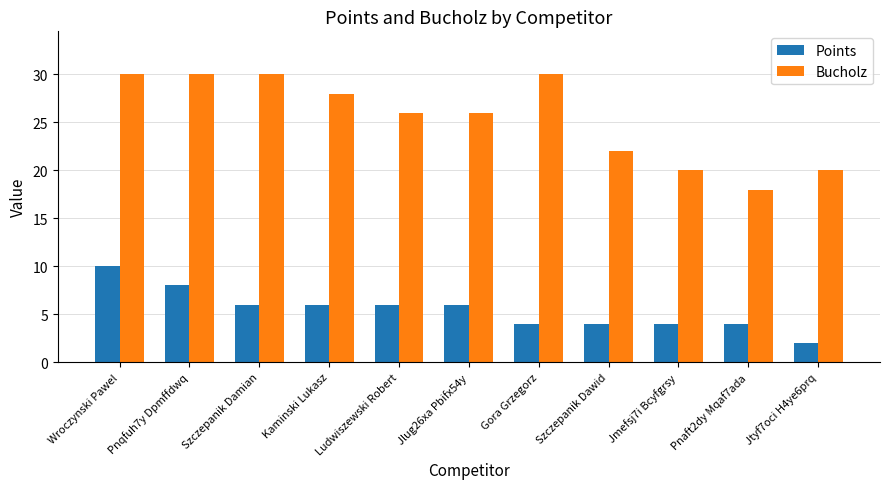

What is the sum of the Bucholz values at Jlug26xa Pbifx54y and Jtyf7oci H4ye6prq?

46